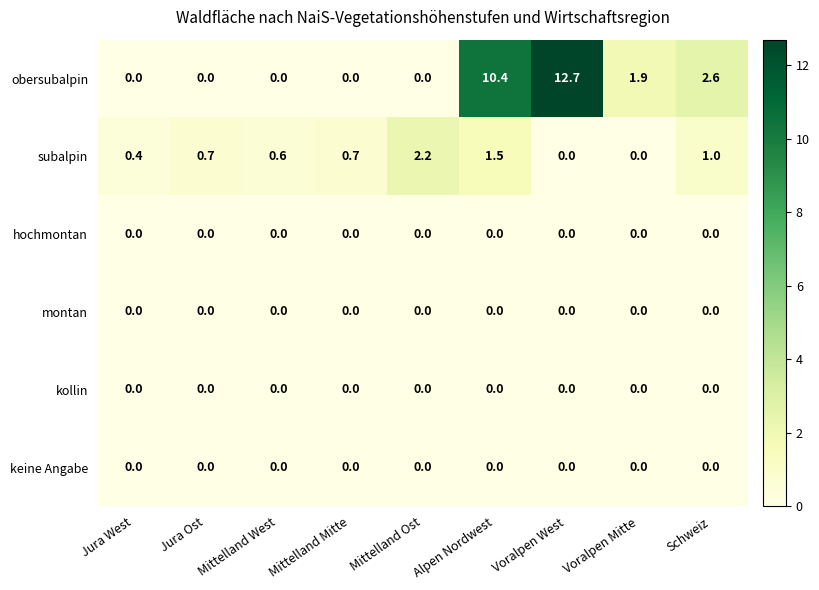

Is it true that subalpin equals -1.1 at Voralpen Mitte?

False